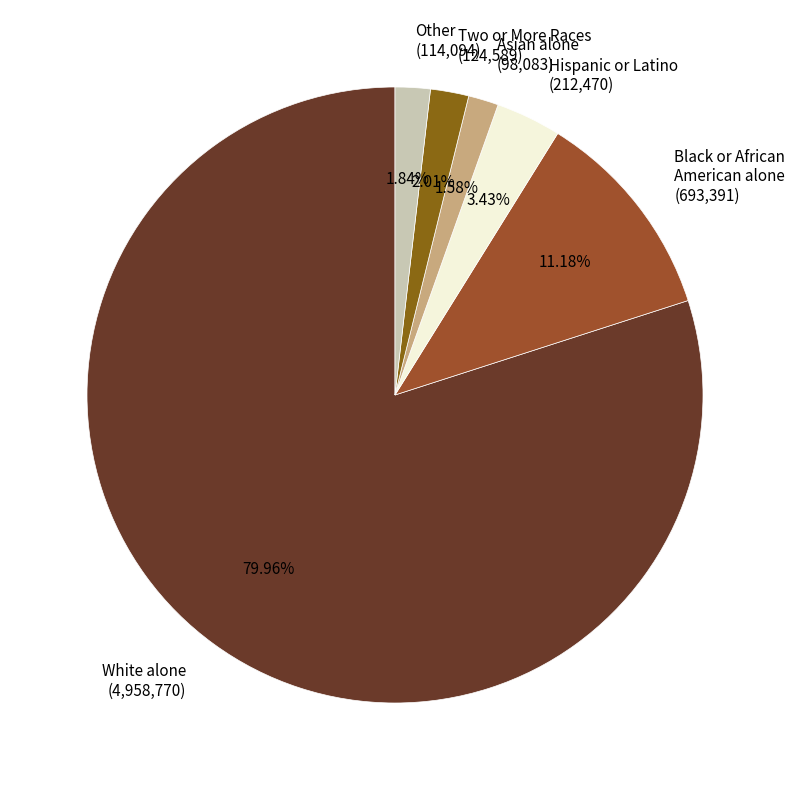

How many slices are in this pie chart?

6